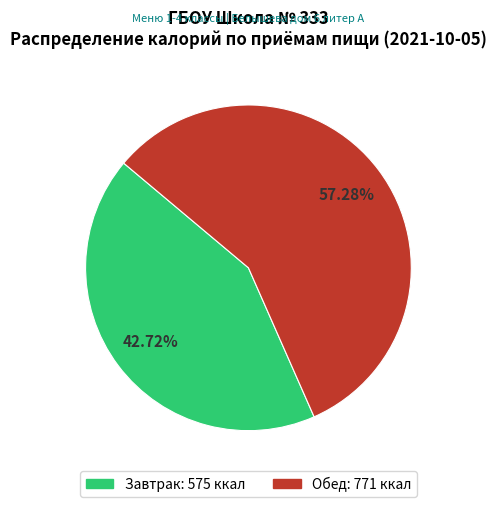

To the nearest percent, what is the difference between the largest and smallest slice percentages?

15%